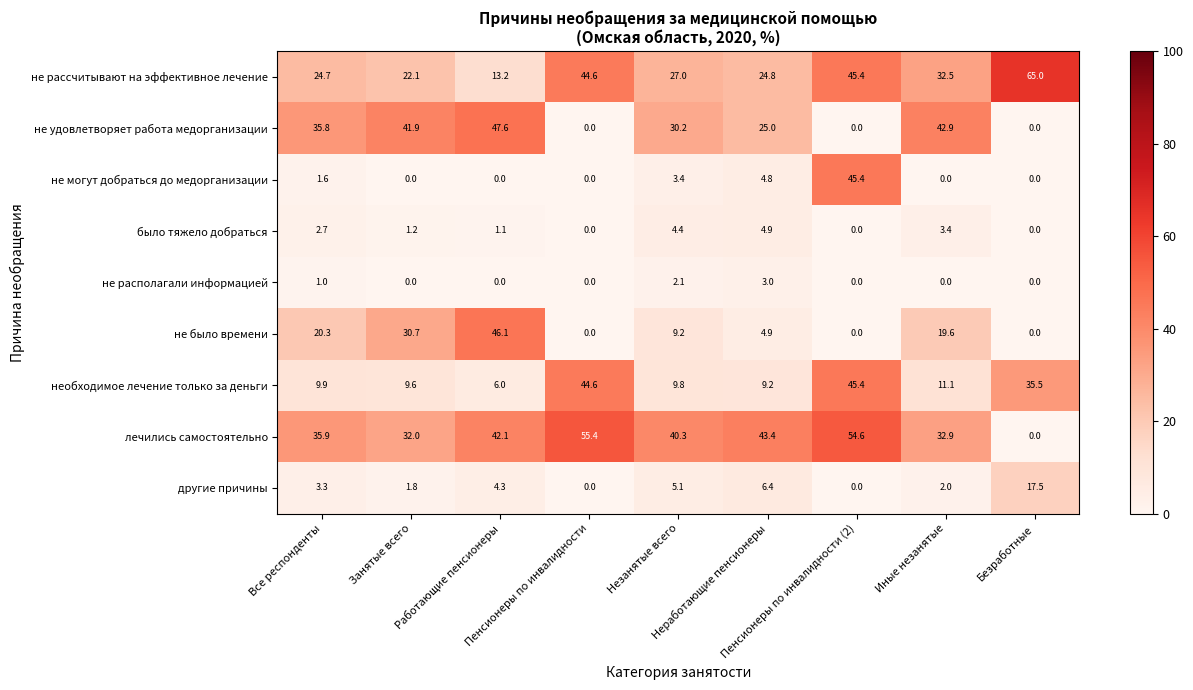

What is the difference between the second highest and minimum values in the не рассчитывают на эффективное лечение series?

32.2